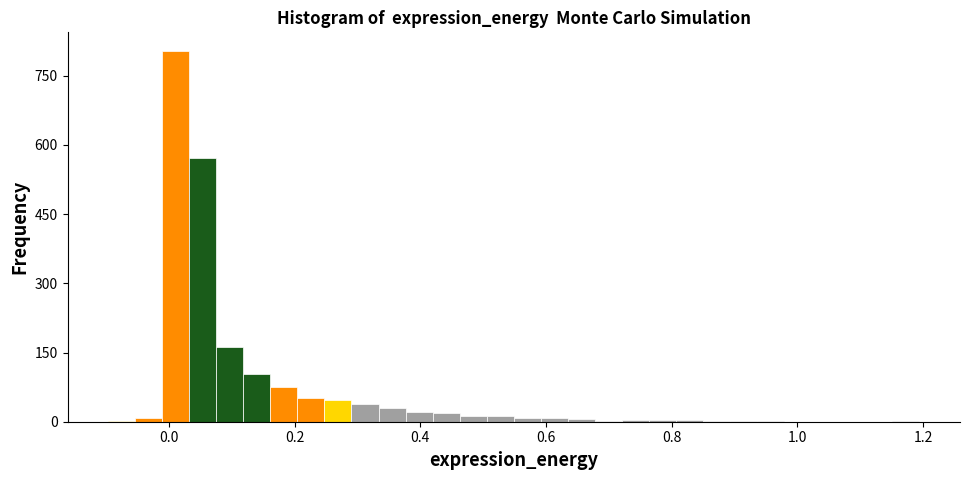

Read against the x-axis, roughly where is the centre of the tallest bar?

0.02